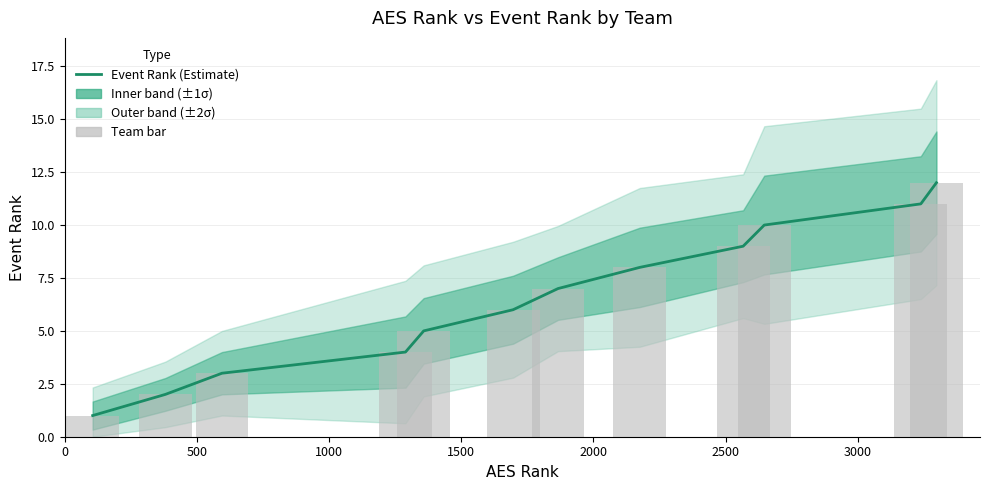

Which series has the largest range (max minus min)?

Event Rank (Estimate)